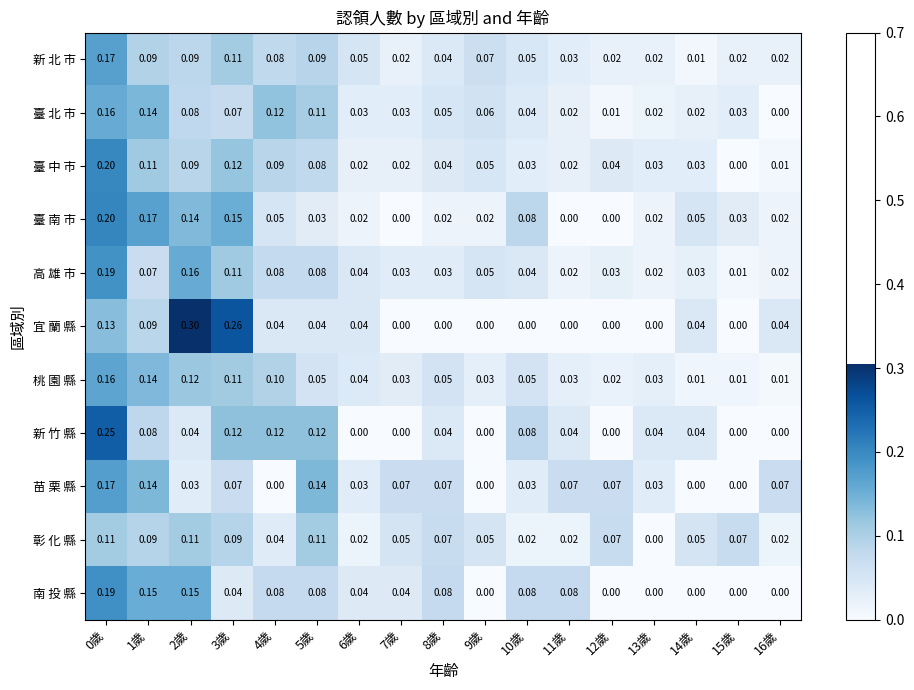

Is the value of 新 北 市 at 6歲 greater than the value of 南 投 縣 at 12歲?

Yes